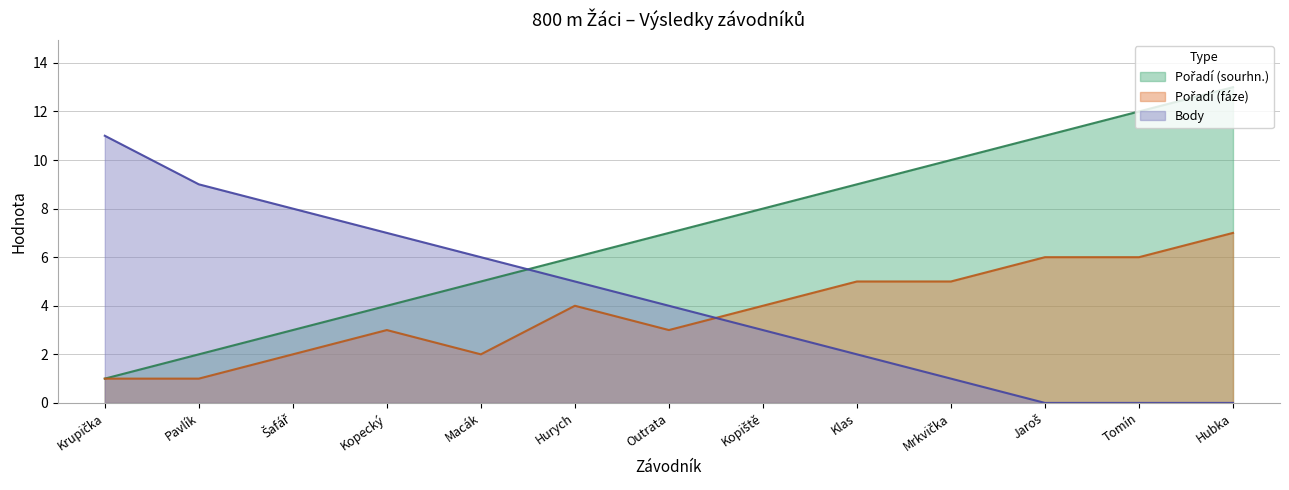

Reading left to right, extract all data points from this chart.

Pořadí (sourhn.): 1	2	3	4	5	6	7	8	9	10	11	12	13
Pořadí (fáze): 1	1	2	3	2	4	3	4	5	5	6	6	7
Body: 11	9	8	7	6	5	4	3	2	1	0	0	0